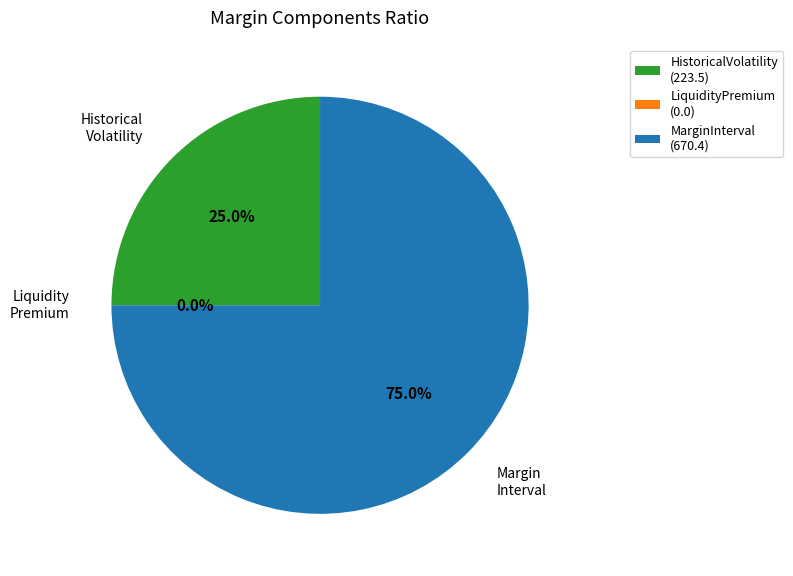

What percentage is NOT represented by HistoricalVolatility?

75.0%